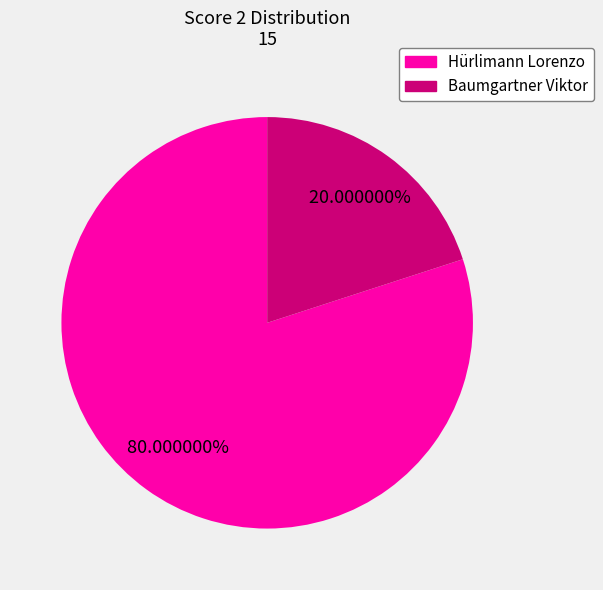

Which category accounts for the majority?

Hürlimann Lorenzo